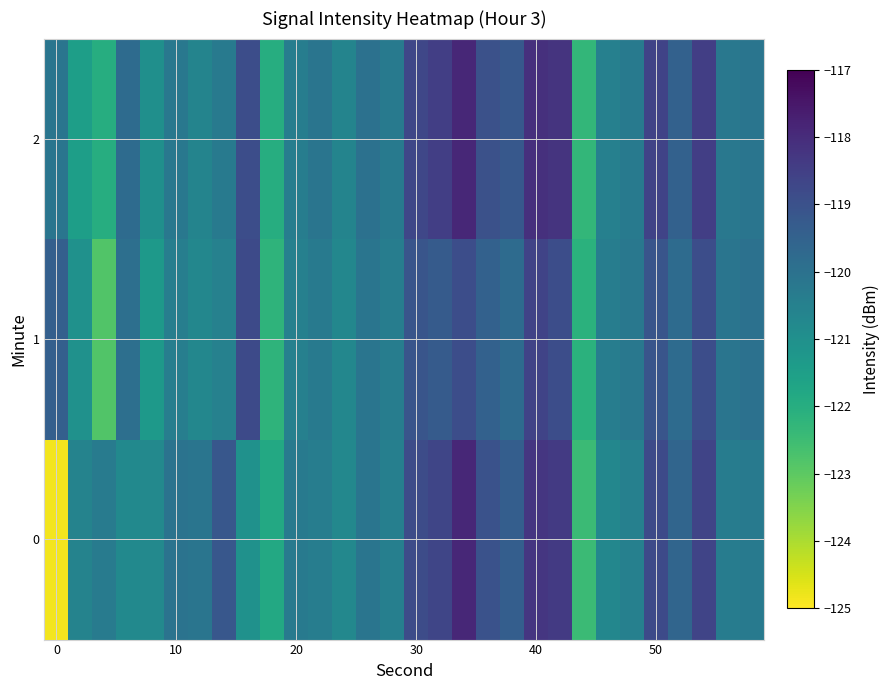

Rank the series by their maximum value, from lowest to highest.

1, 2, 0